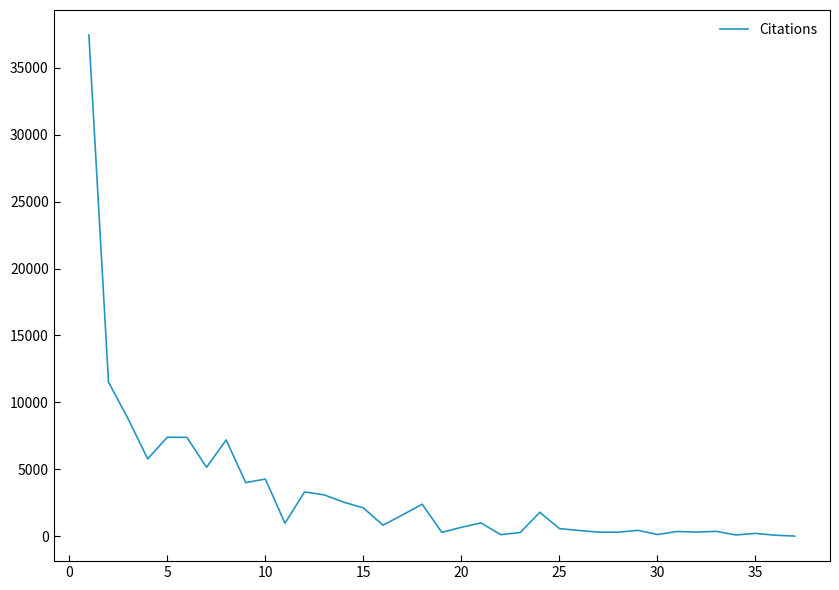

What is the difference between the maximum and minimum values?

37435